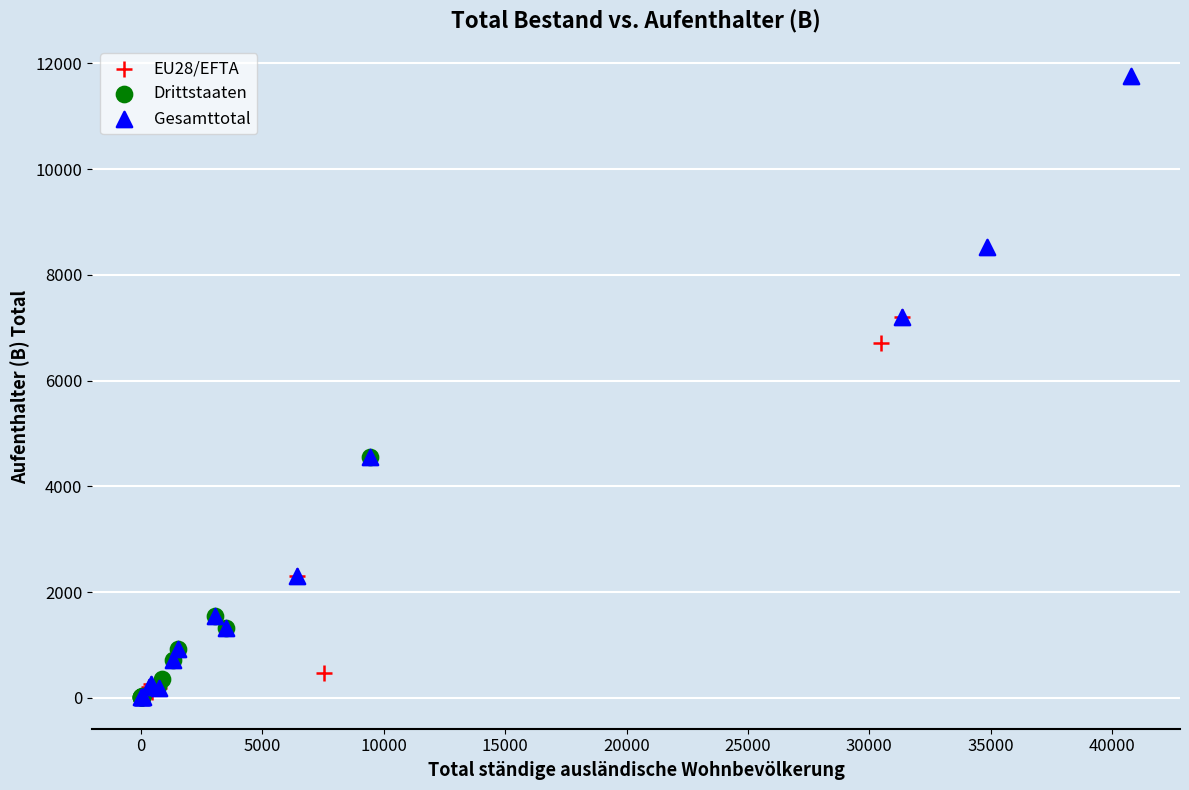

Which series reaches the maximum Y coordinate?

Gesamttotal